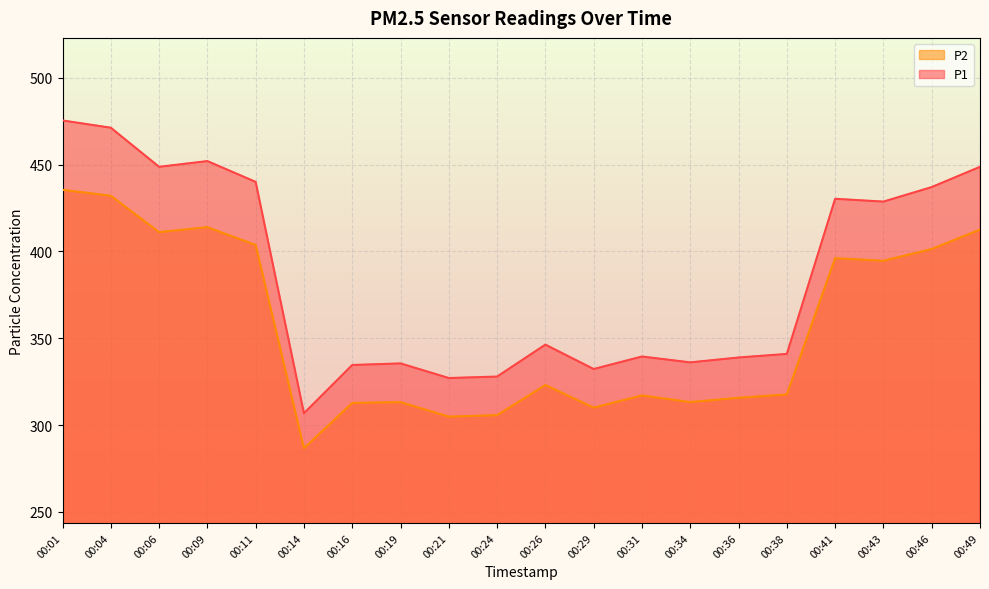

Read the P2 value at 00:06.

411.1